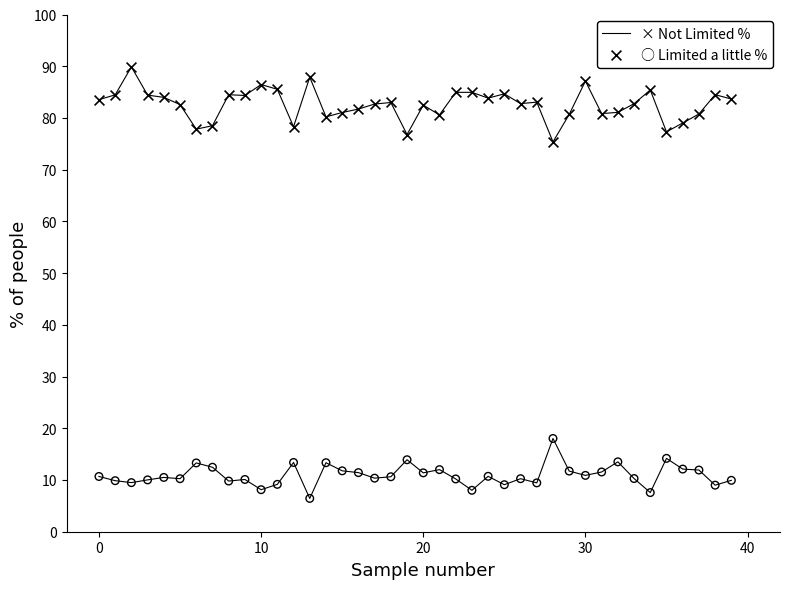

Across all data points, what is the range of Y values (max minus min)?

83.4